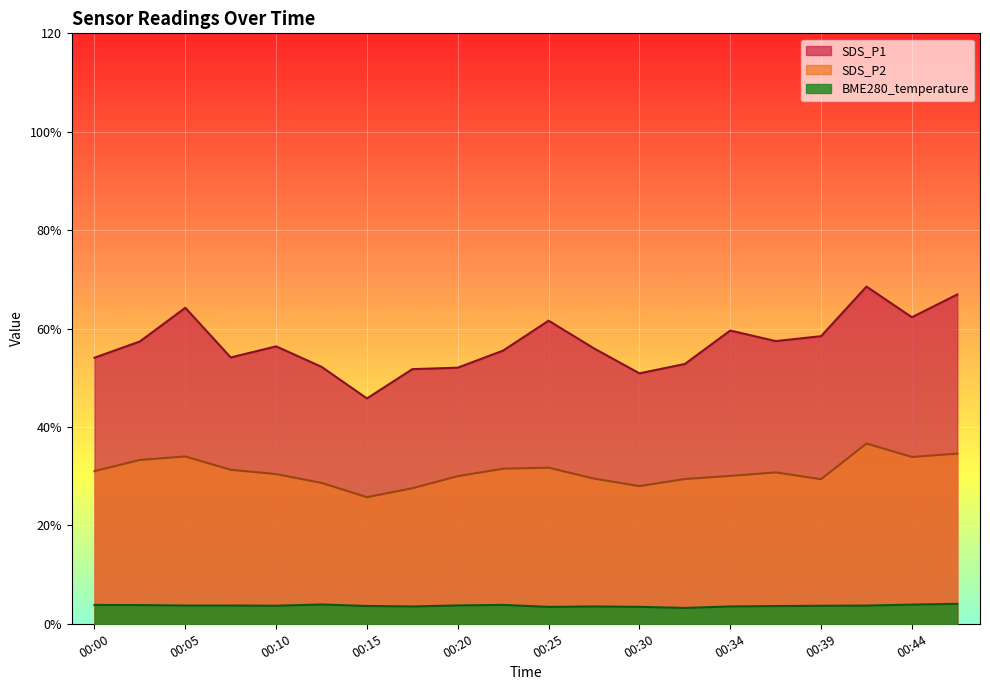

True or false: BME280_temperature has a value of 3.5 at 00:17.

True